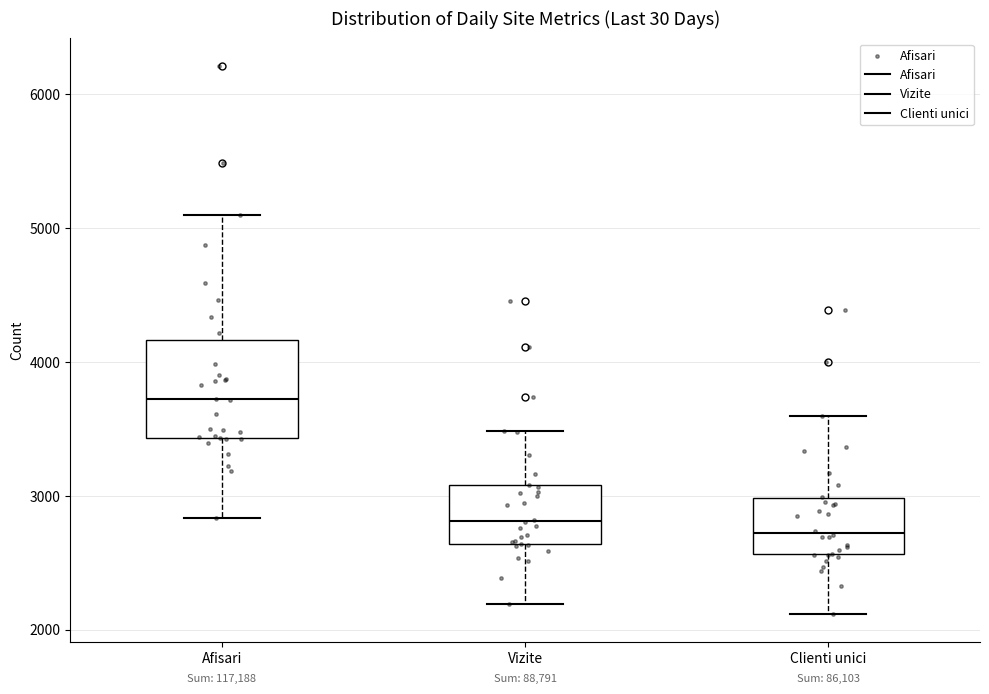

Which box's median line is the highest?

Afisari